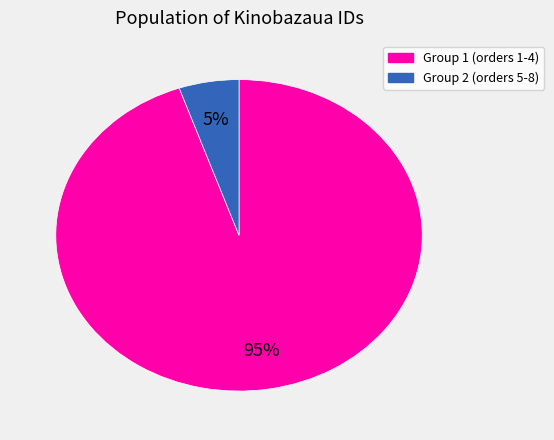

Is there a majority slice in this chart?

Yes